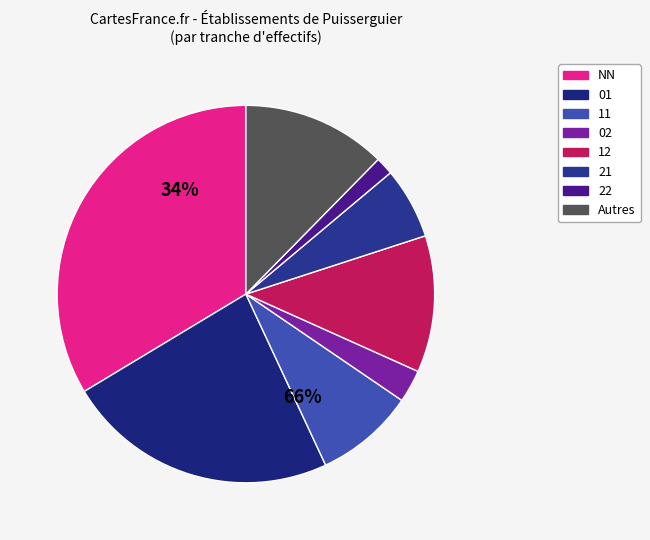

Is it true that 13 is 1% of the pie?

False